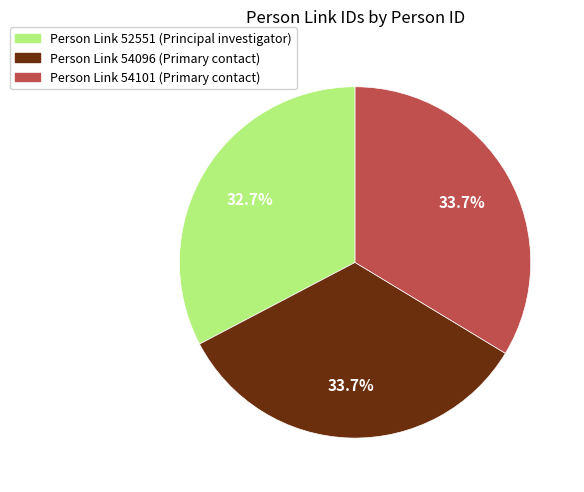

Is there any slice that represents more than half of the pie?

No